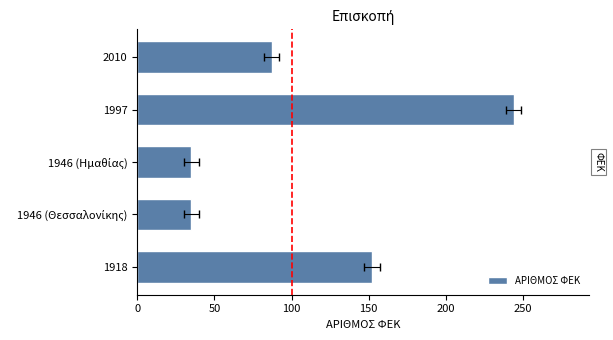

How many data points are less than 87?

2